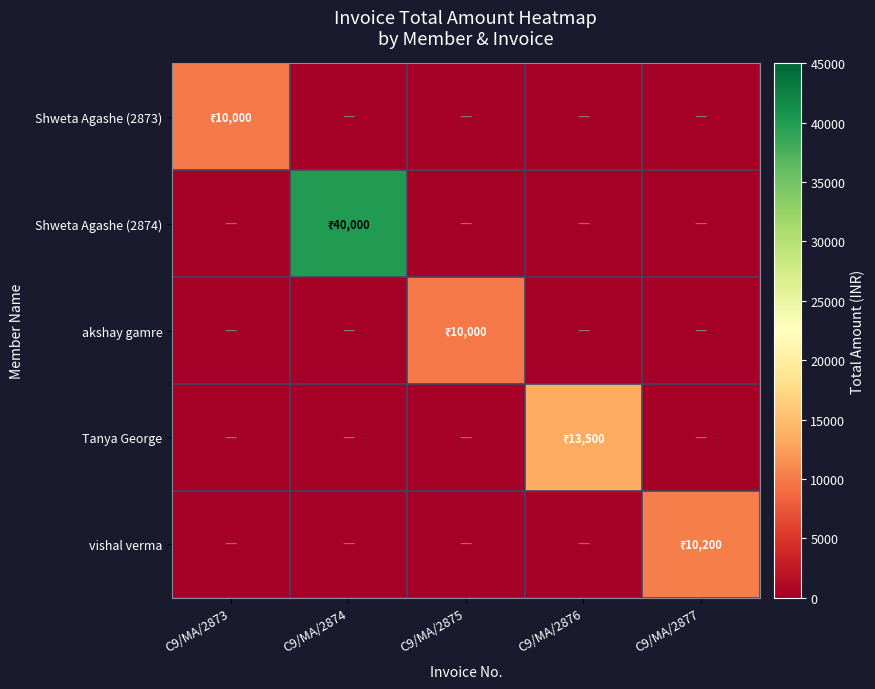

What is the total value across all series at C9/MA/2876?

13500